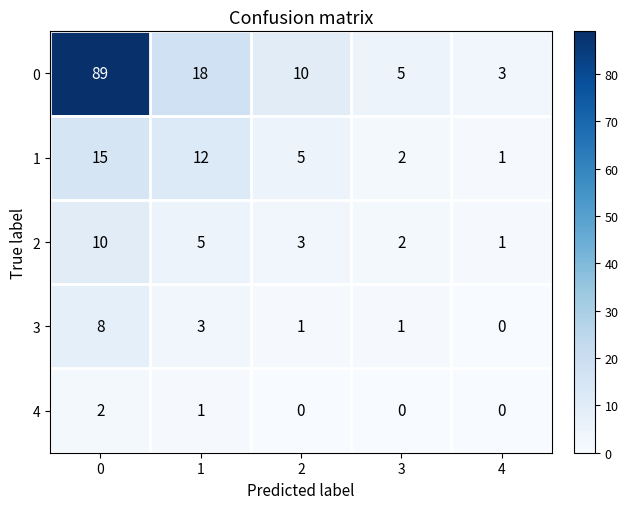

Reading right to left, transcribe all the data shown in this chart.

0: 3	5	10	18	89
1: 1	2	5	12	15
2: 1	2	3	5	10
3: 0	1	1	3	8
4: 0	0	0	1	2